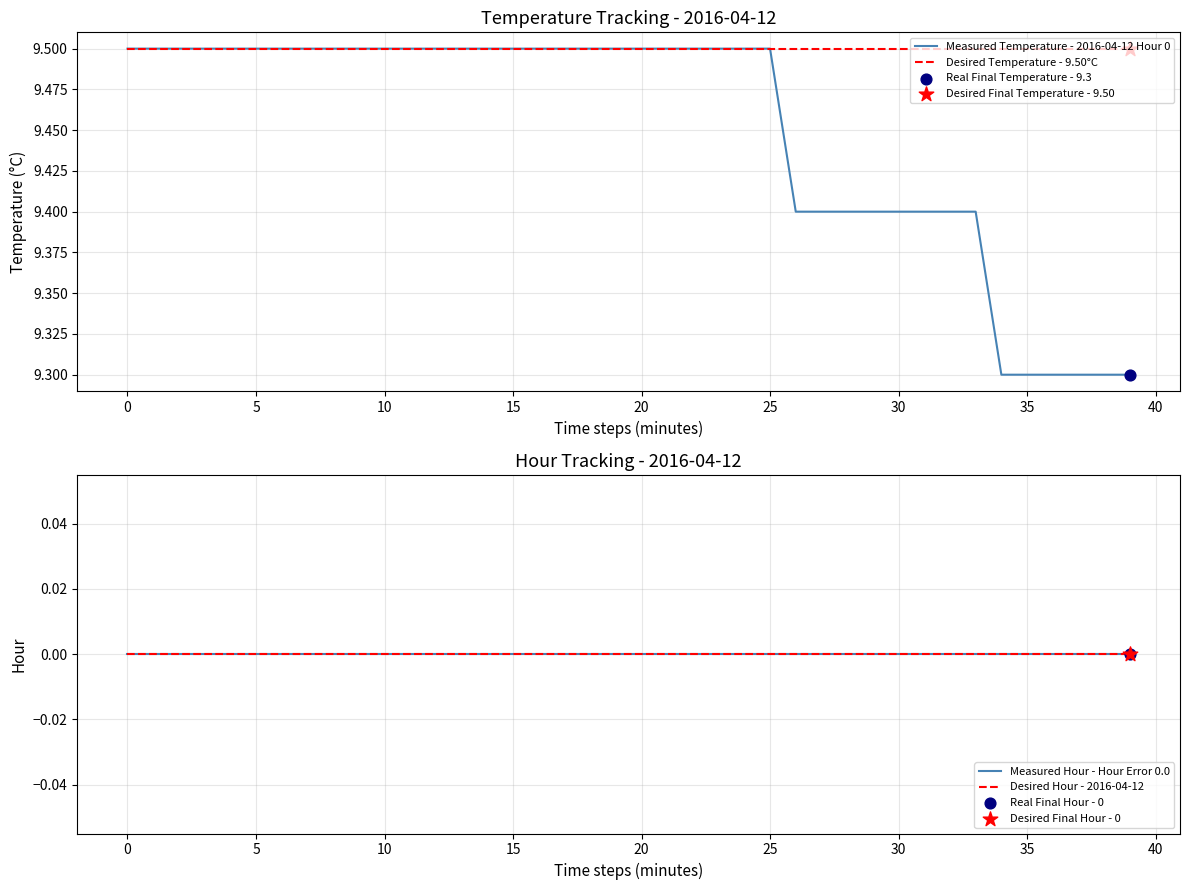

Which series reaches the maximum Y coordinate?

Measured Temperature - 2016-04-12 Hour 0